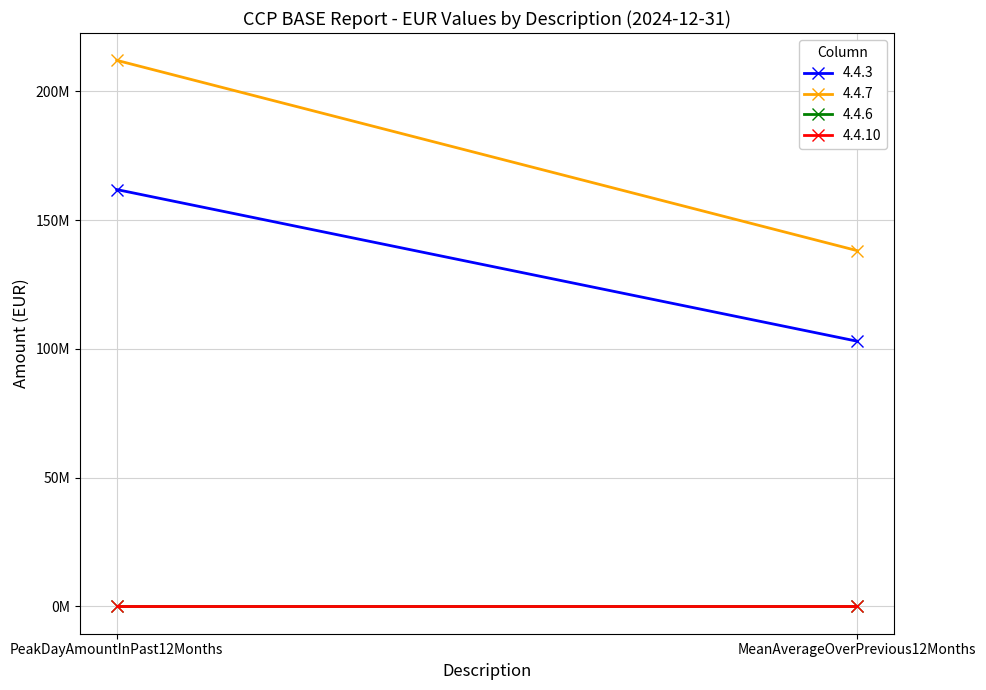

How many categories are shown in the chart?

2